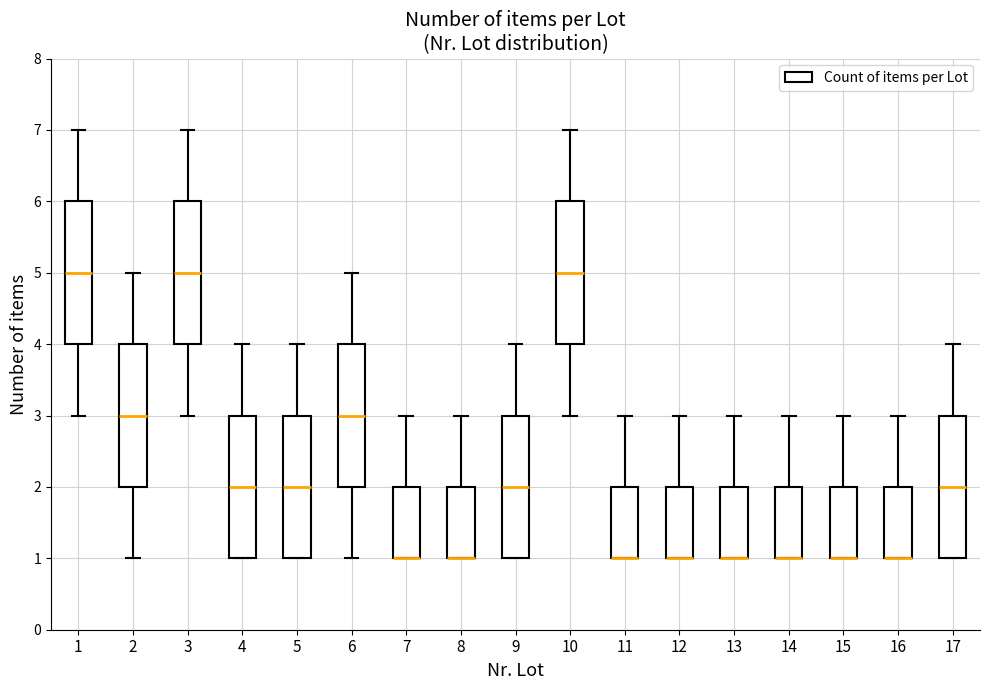

Rank the categories by value from highest to lowest.

1, 3, 10, 2, 6, 4, 5, 9, 17, 7, 8, 11, 12, 13, 14, 15, 16